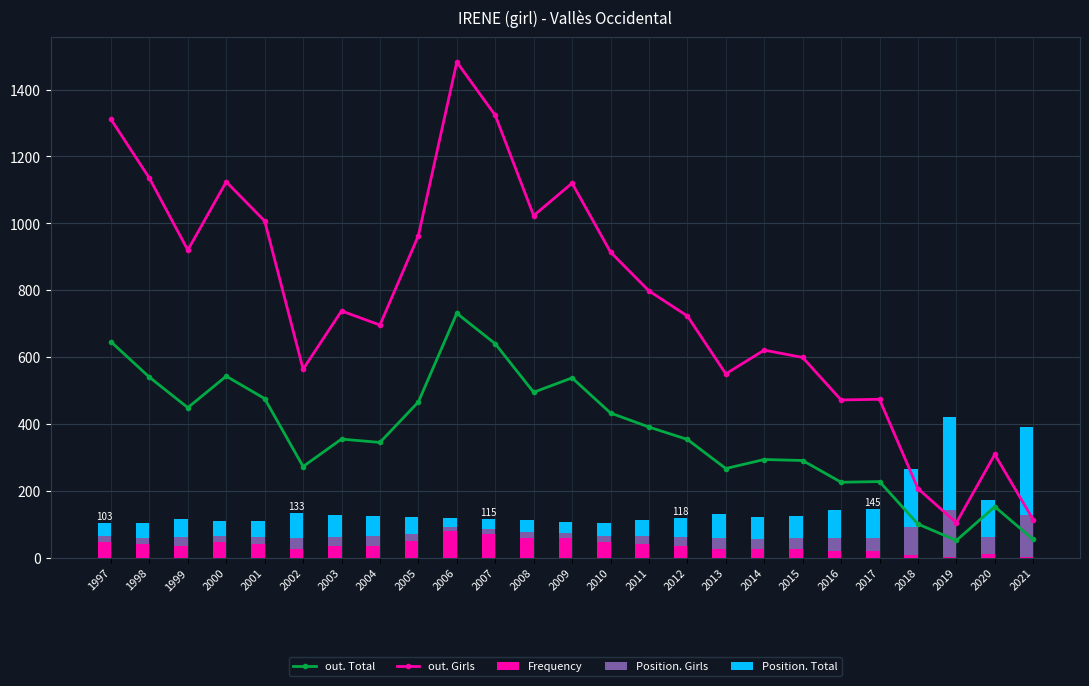

At which category is the sum across all series the highest?

2006